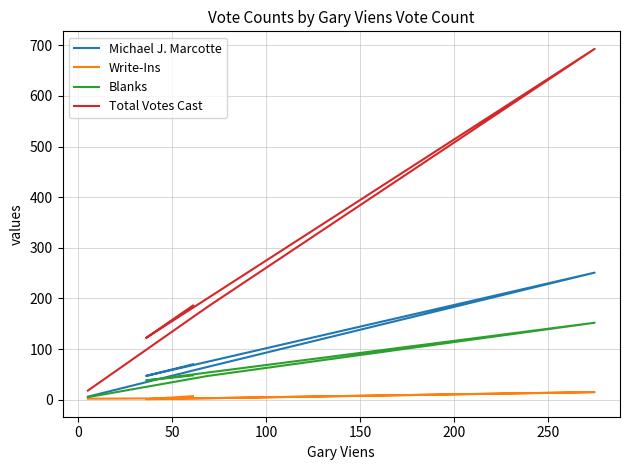

At how many categories does at least one series exceed 321?

1